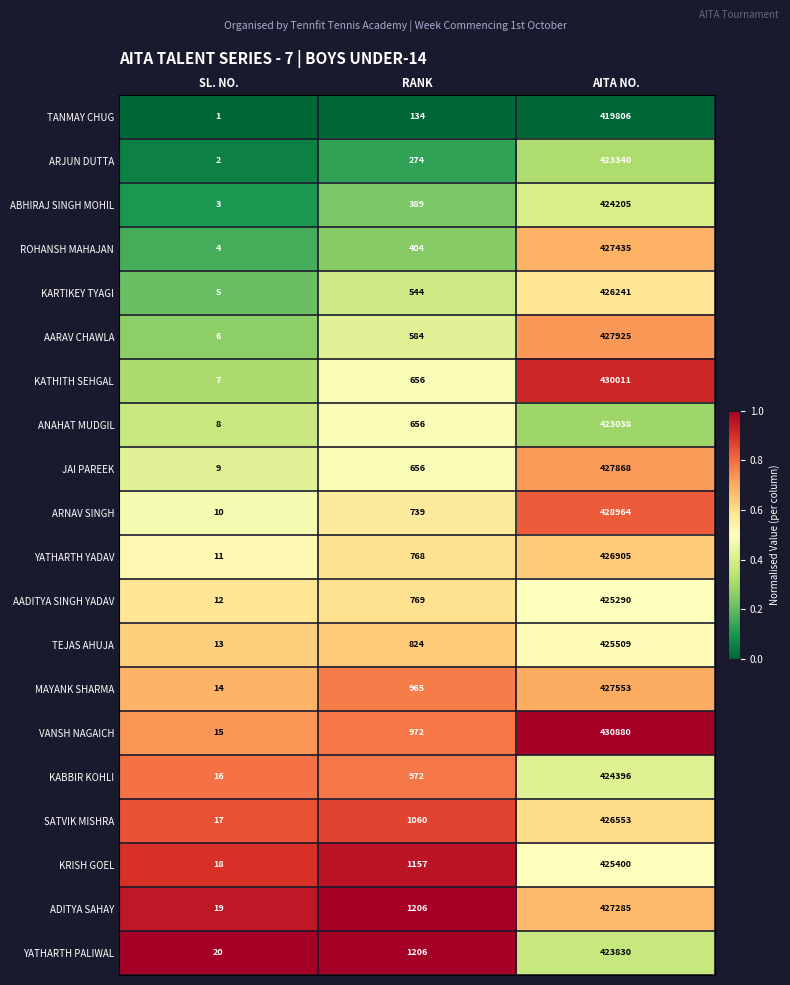

At which label is ANAHAT MUDGIL closest to 211523?

RANK